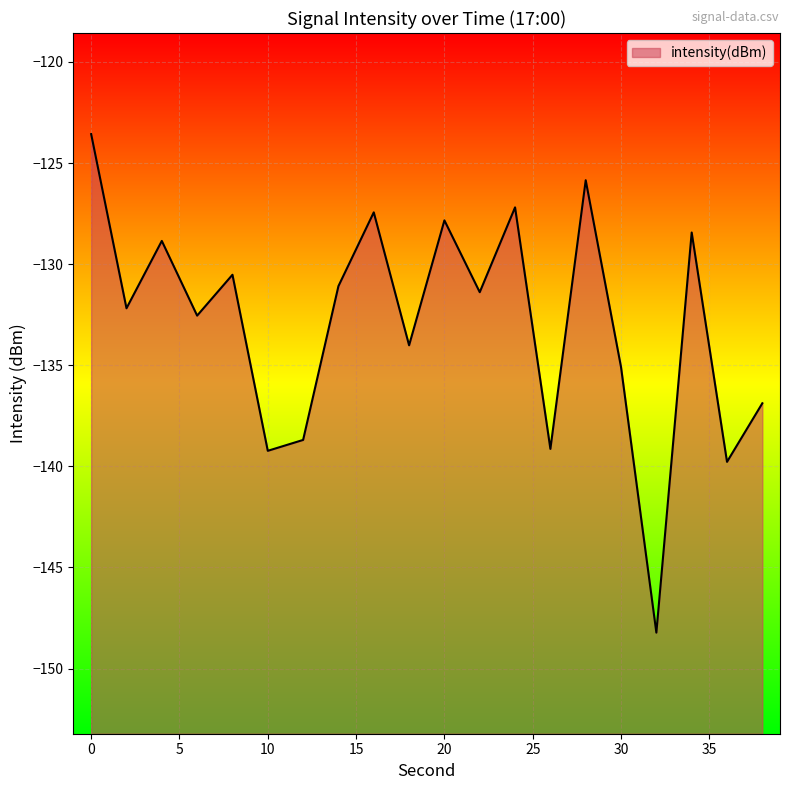

True or false: there are more than 1 points higher than both neighbors.

True